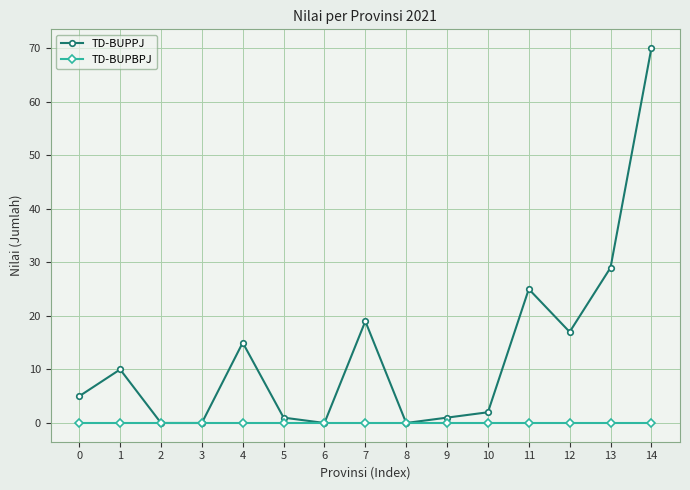

Reading left to right, transcribe all the data shown in this chart.

TD-BUPPJ: 0=5	1=10	2=0	3=0	4=15	5=1	6=0	7=19	8=0	9=1	10=2	11=25	12=17	13=29	14=70
TD-BUPBPJ: 0=0	1=0	2=0	3=0	4=0	5=0	6=0	7=0	8=0	9=0	10=0	11=0	12=0	13=0	14=0